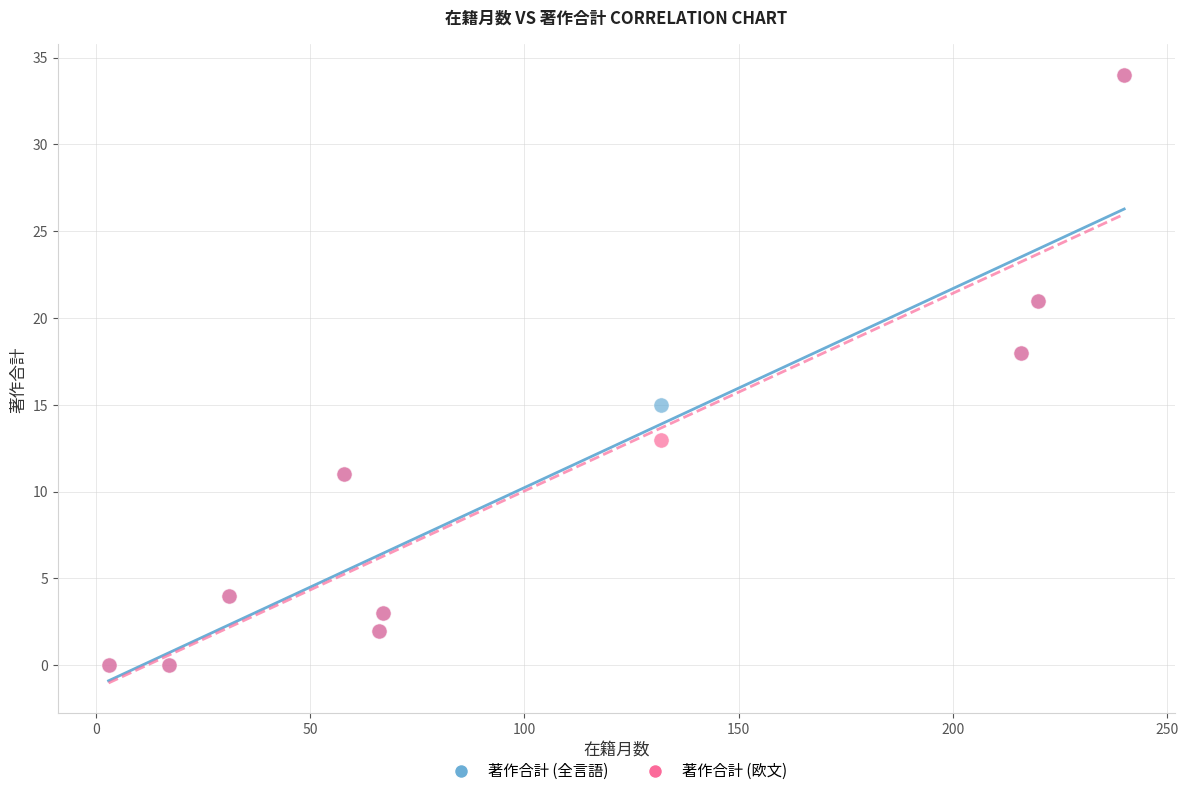

What are all the series names shown in the legend?

著作合計 (全言語), 著作合計 (欧文)